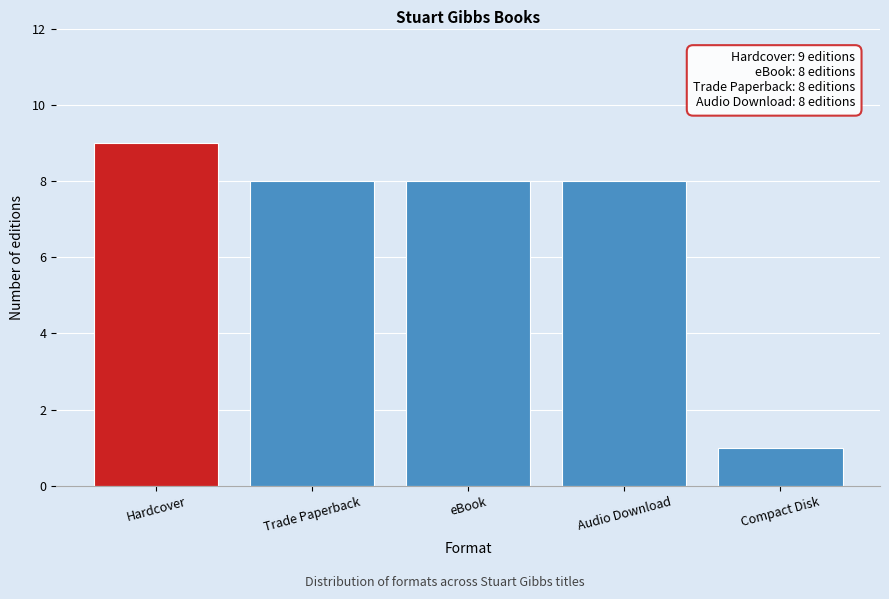

Reading left to right, transcribe all the data shown in this chart.

9	8	8	8	1